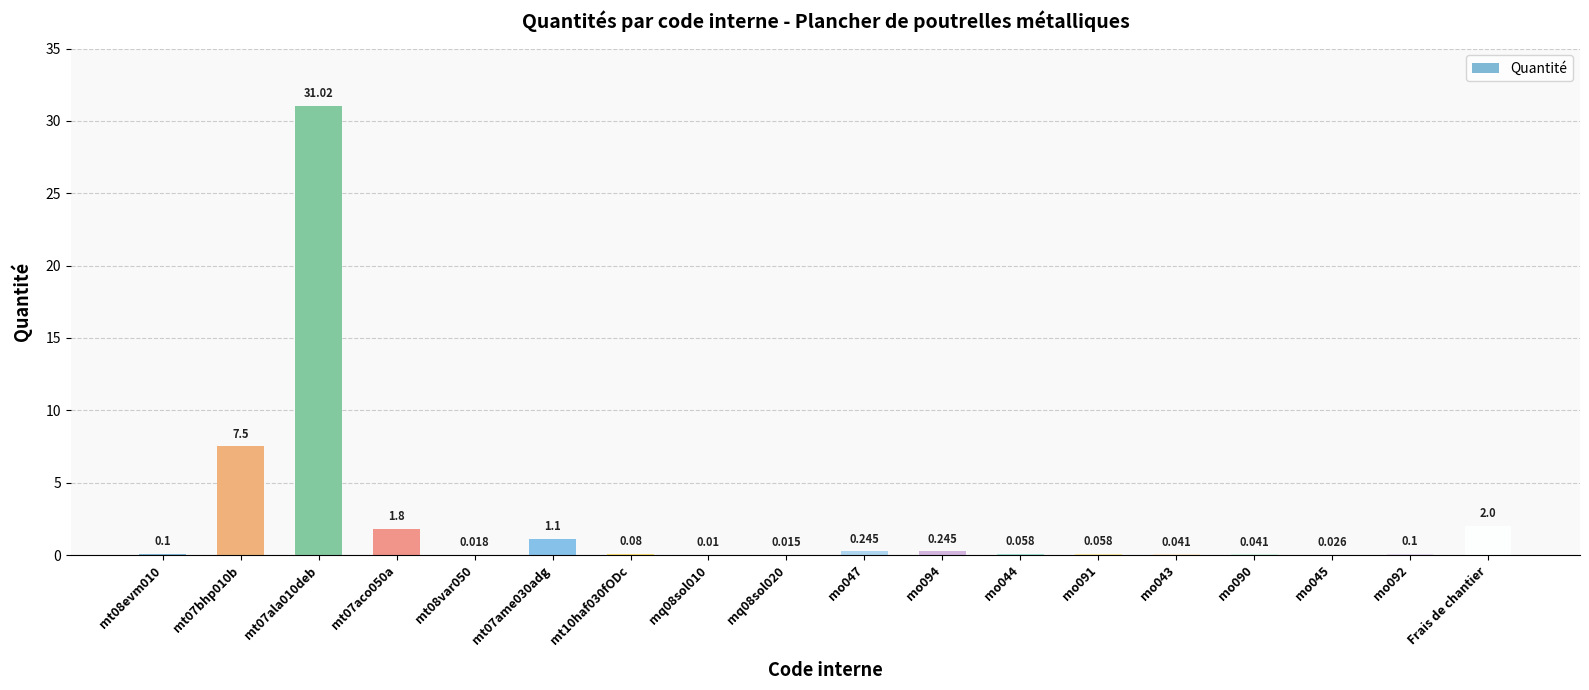

Which label corresponds to the largest value in the chart?

mt07ala010deb